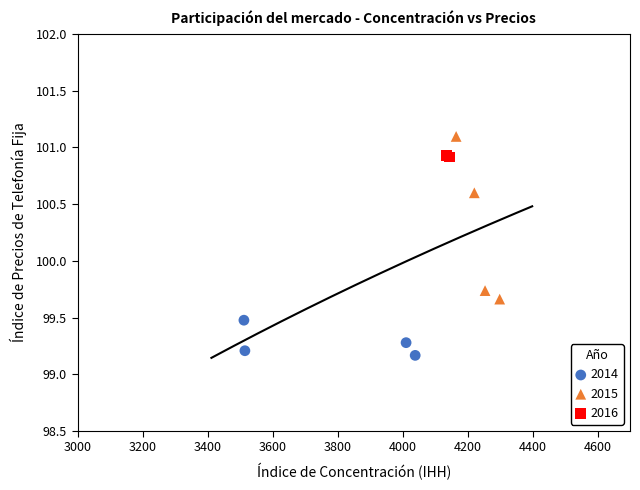

Which series reaches the maximum Y coordinate?

2015